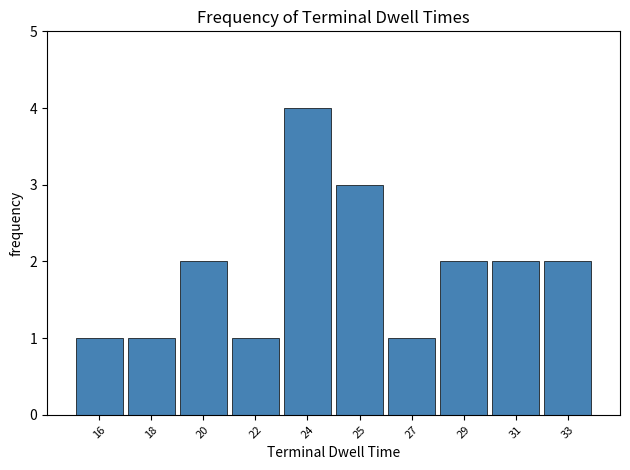

Reading left to right, what are all the values shown in this chart?

1	1	2	1	4	3	1	2	2	2